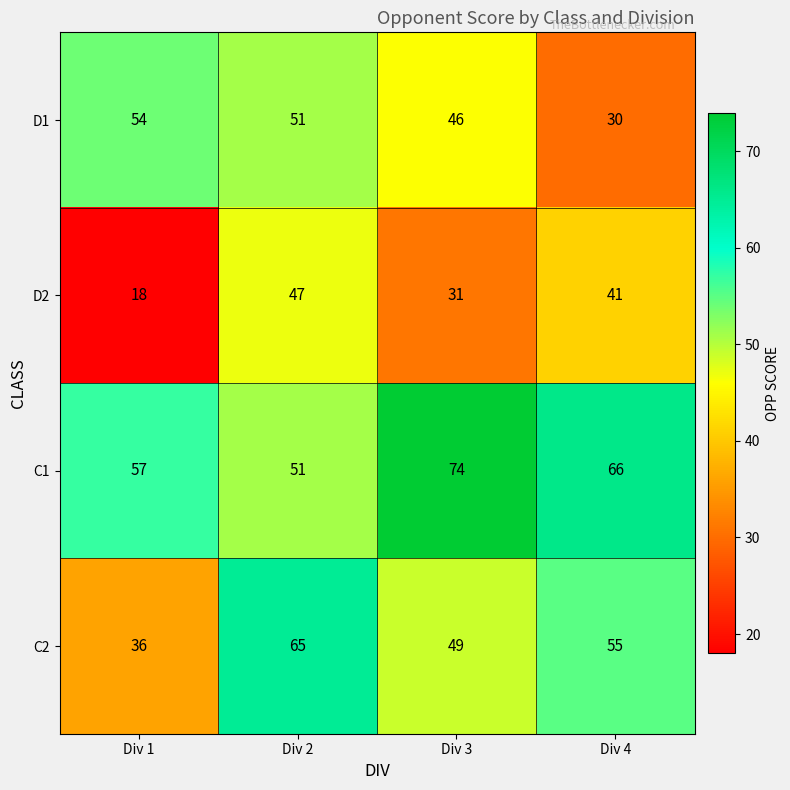

The value of D2 at Div 4 is 41. True or false?

True